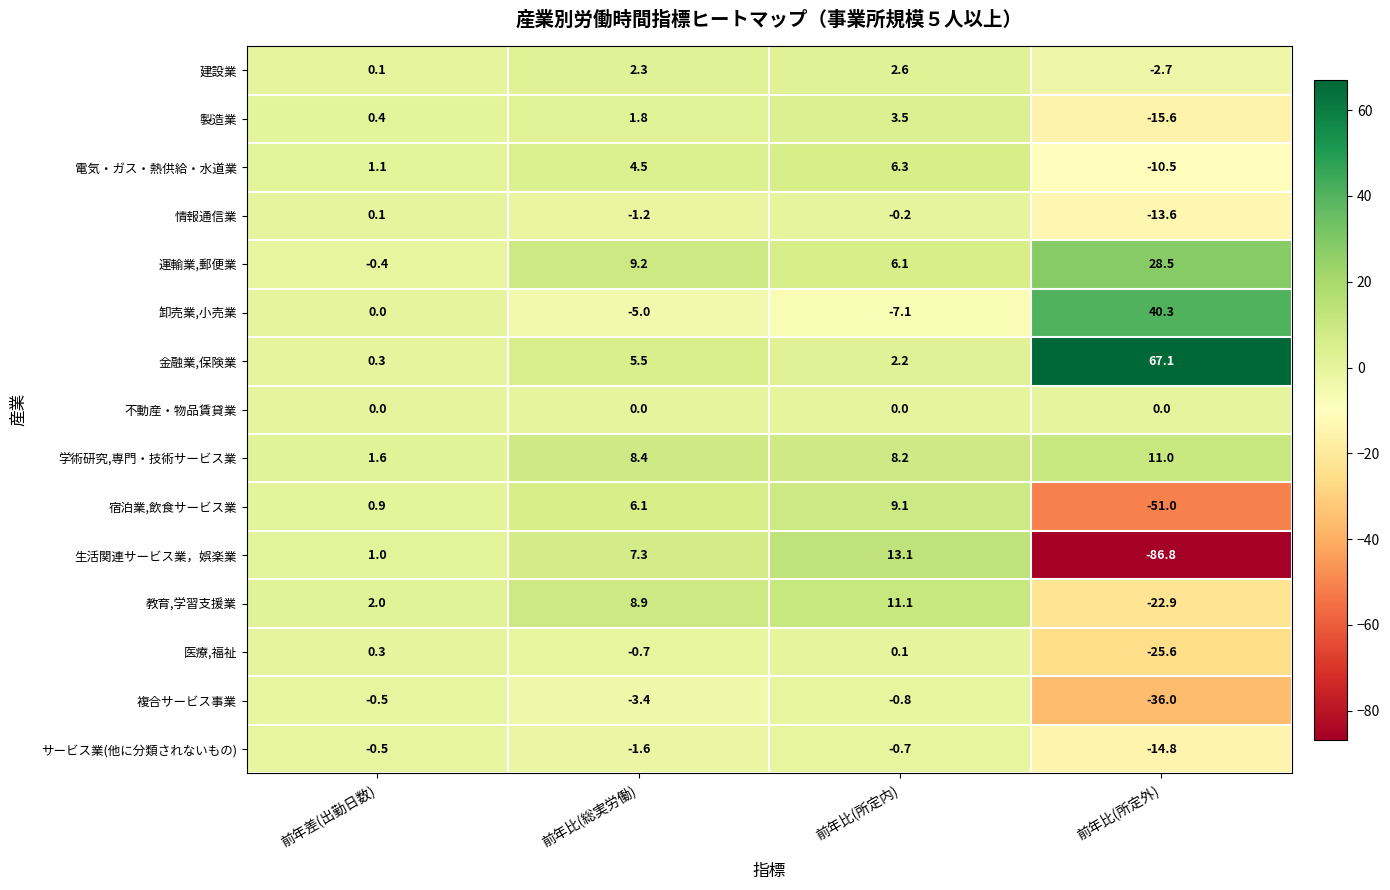

Which category has the lowest value across all series?

前年比(所定外)